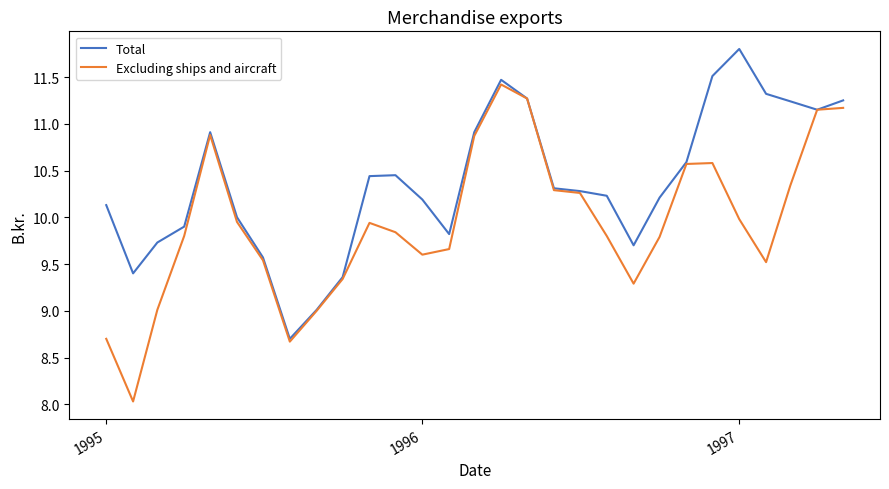

What is the highest value of the Total series?

11.8